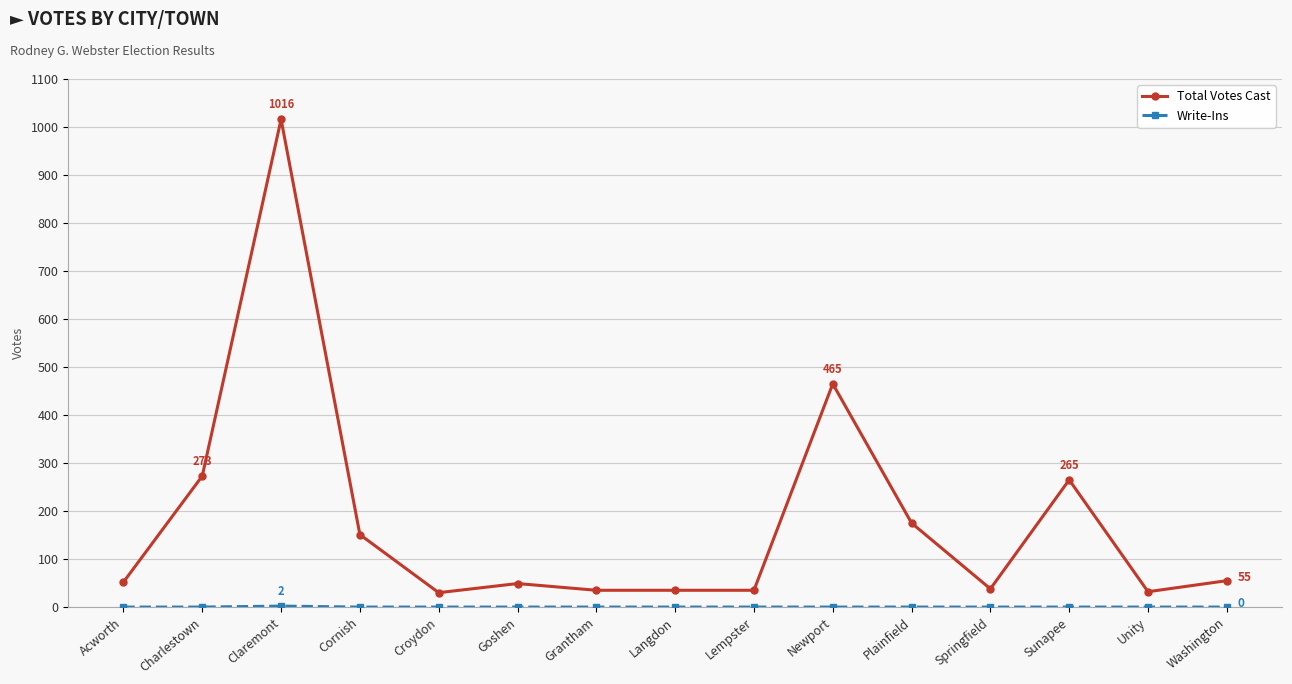

What is the sum of the Total Votes Cast values at Cornish and Acworth?

203